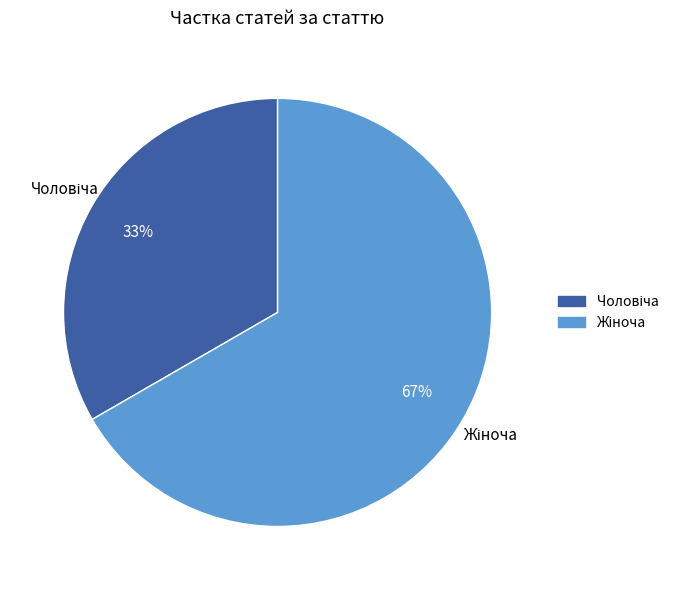

What is the ratio of the value at Жіноча to the value at Чоловіча?

2.0